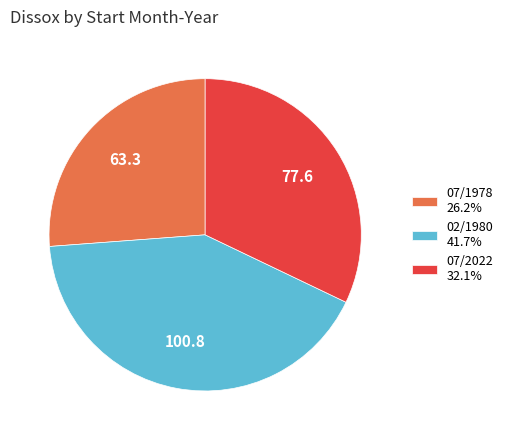

Do 02/1980 41.7% and 07/1978 26.2% together represent more than half of the pie?

Yes